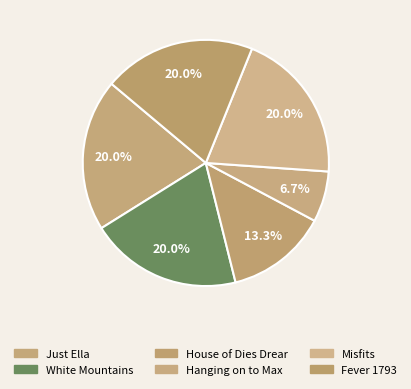

Combined, what portion of the pie is House of Dies Drear and Misfits?

33.3%